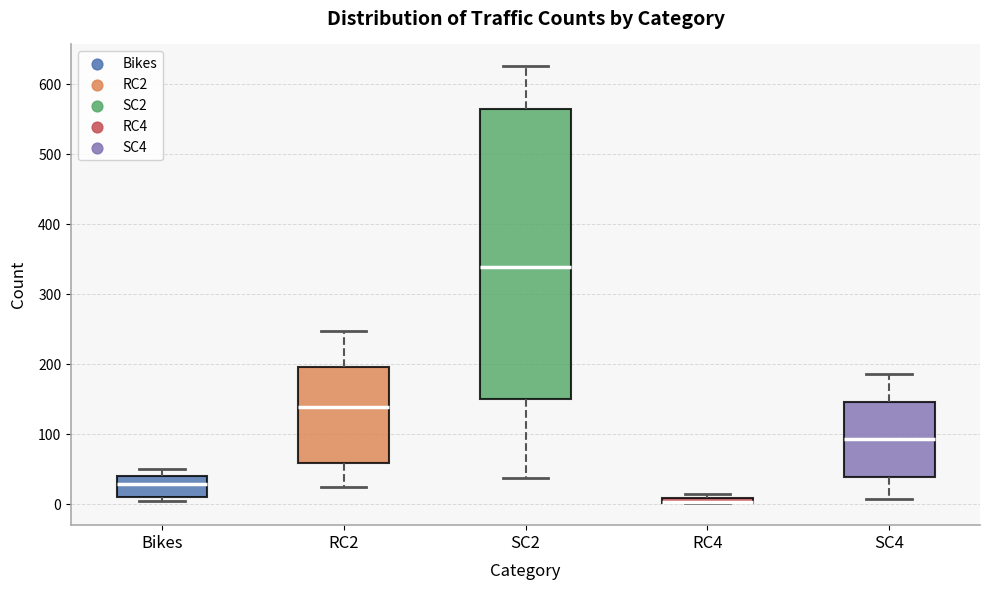

Where is the lower edge of the box for SC2 on the y-axis? The values are not printed on the chart, so give them approximately, as read against the axis.

150